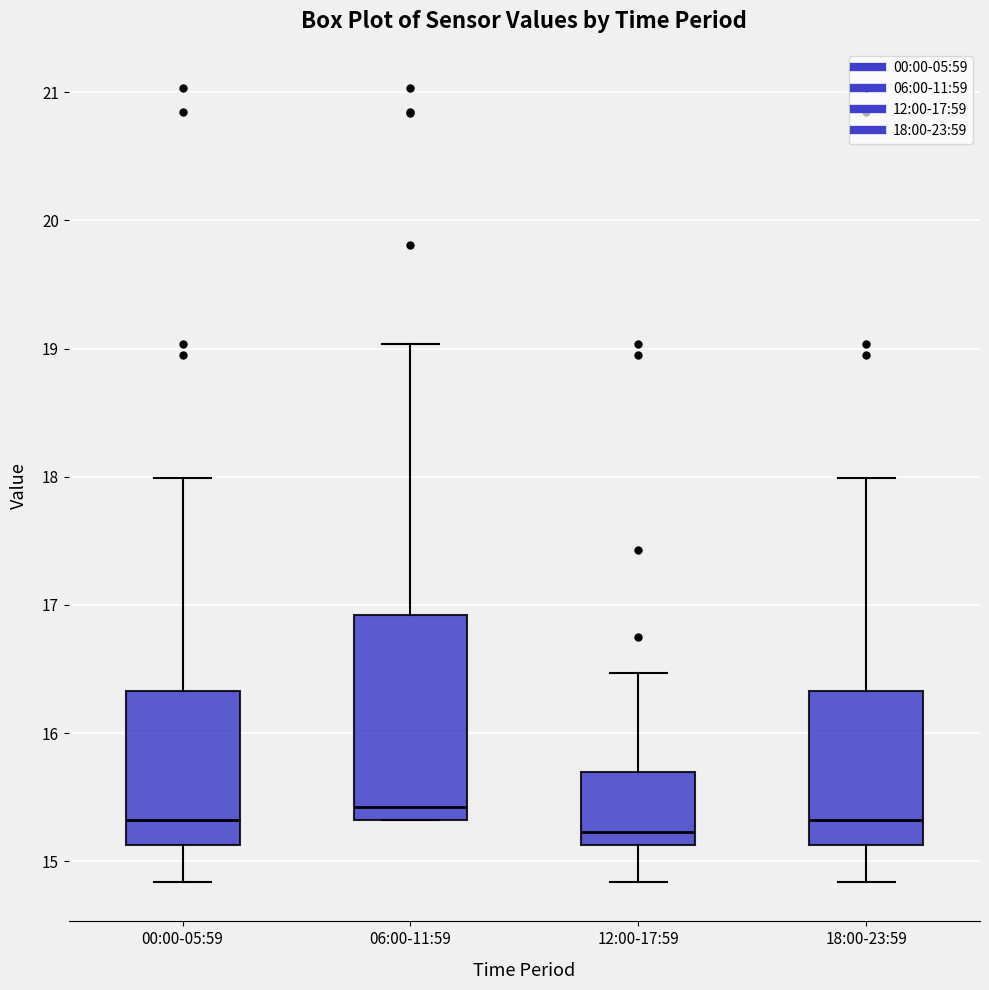

Which box is the tallest, from its lower edge to its upper edge?

06:00-11:59